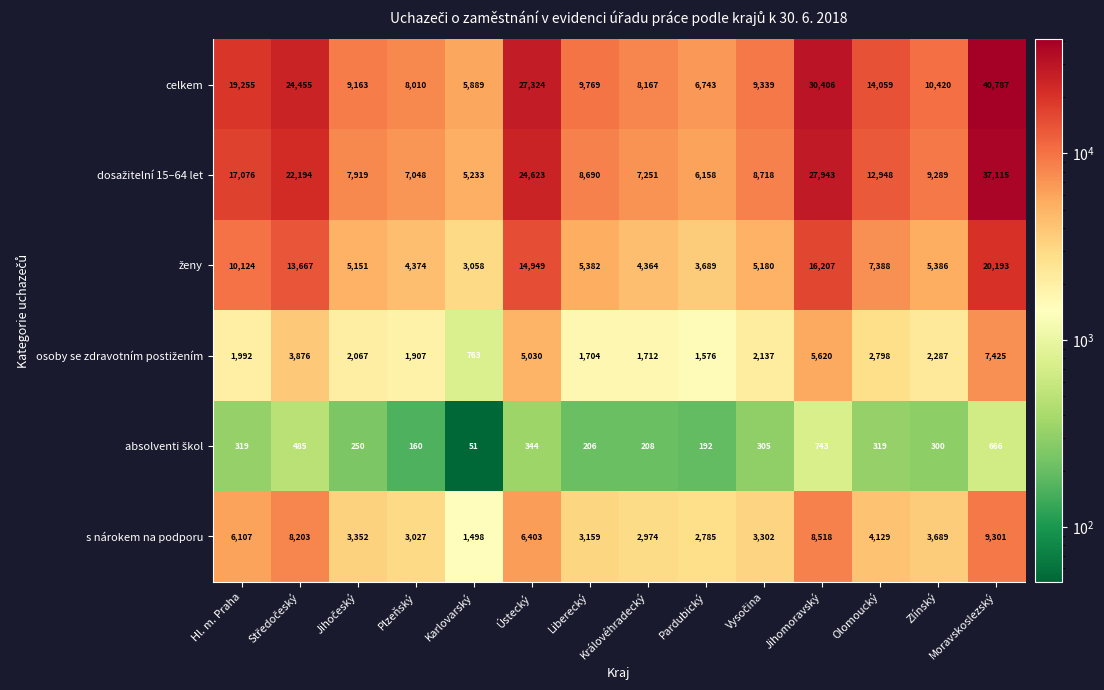

What is the average value of the s nárokem na podporu series?

4746